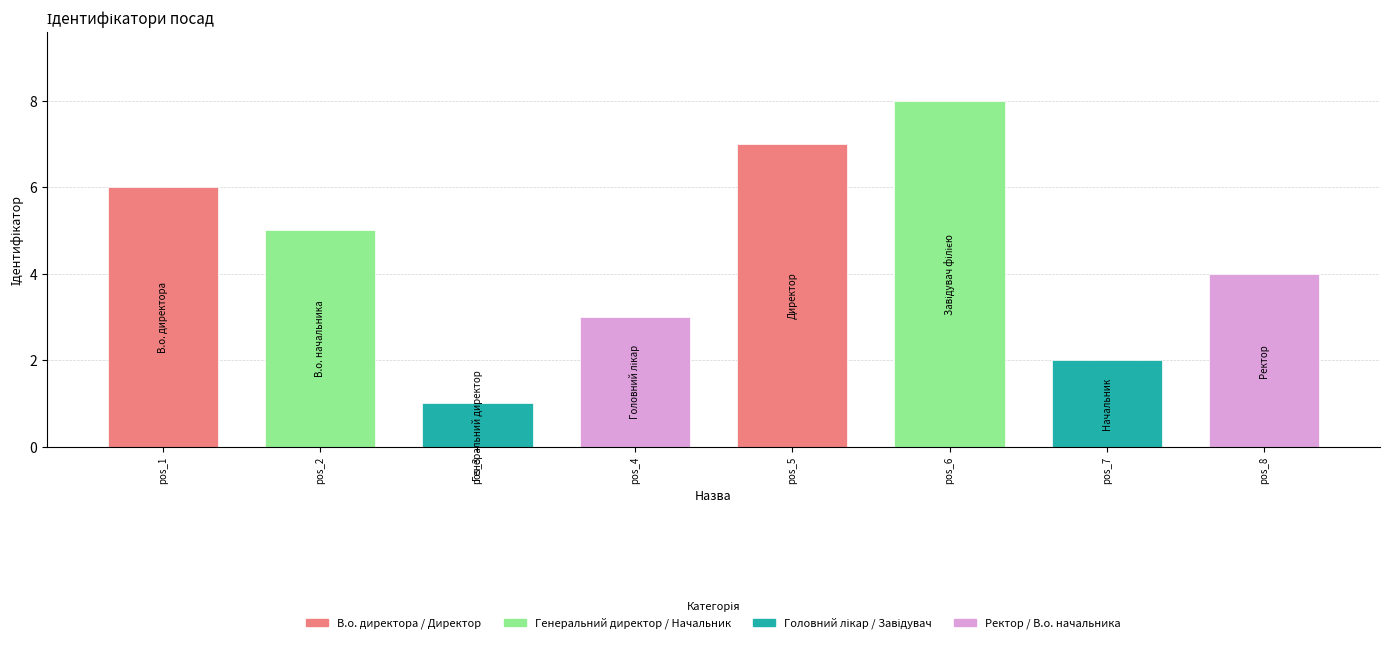

Reading right to left, list all the values displayed in this chart.

pos_8=4	pos_7=2	pos_6=8	pos_5=7	pos_4=3	pos_3=1	pos_2=5	pos_1=6